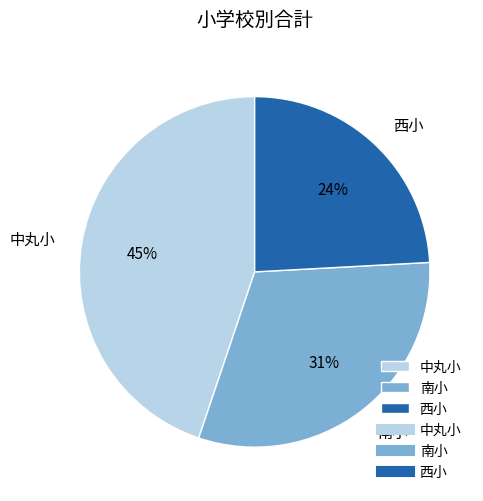

Does 中丸小 represent more than half of the total?

No